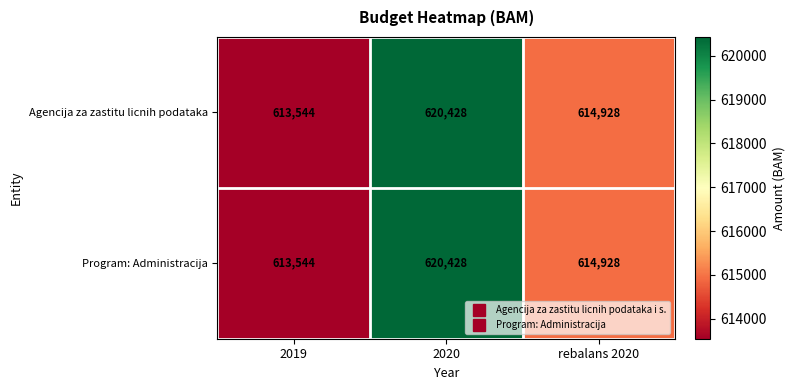

At which category is the sum across all series the highest?

2020